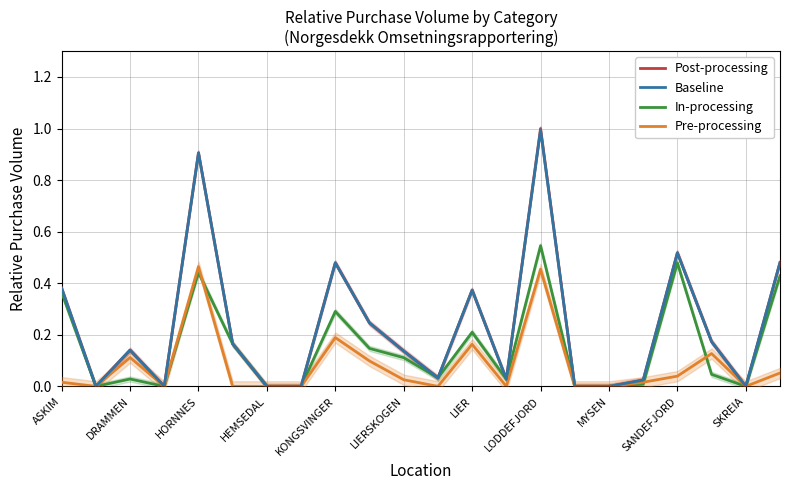

Is it true that Baseline equals 0.0 at 17?

True